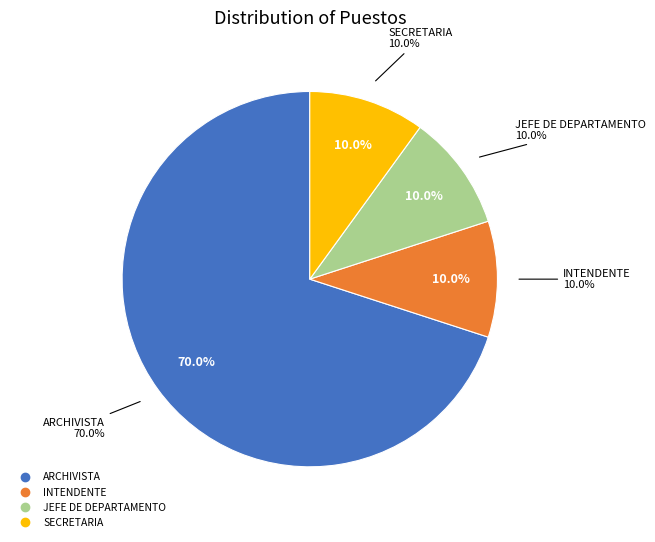

What is the largest slice in the pie chart?

ARCHIVISTA